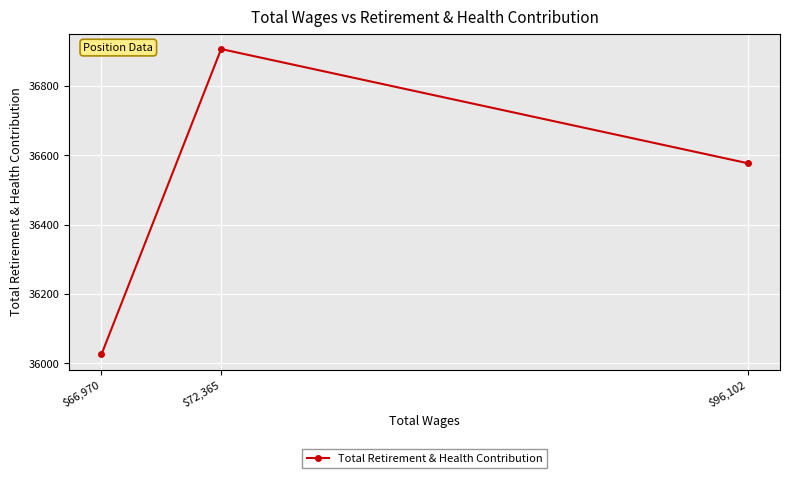

Does the chart display data point markers on the line(s)?

Yes